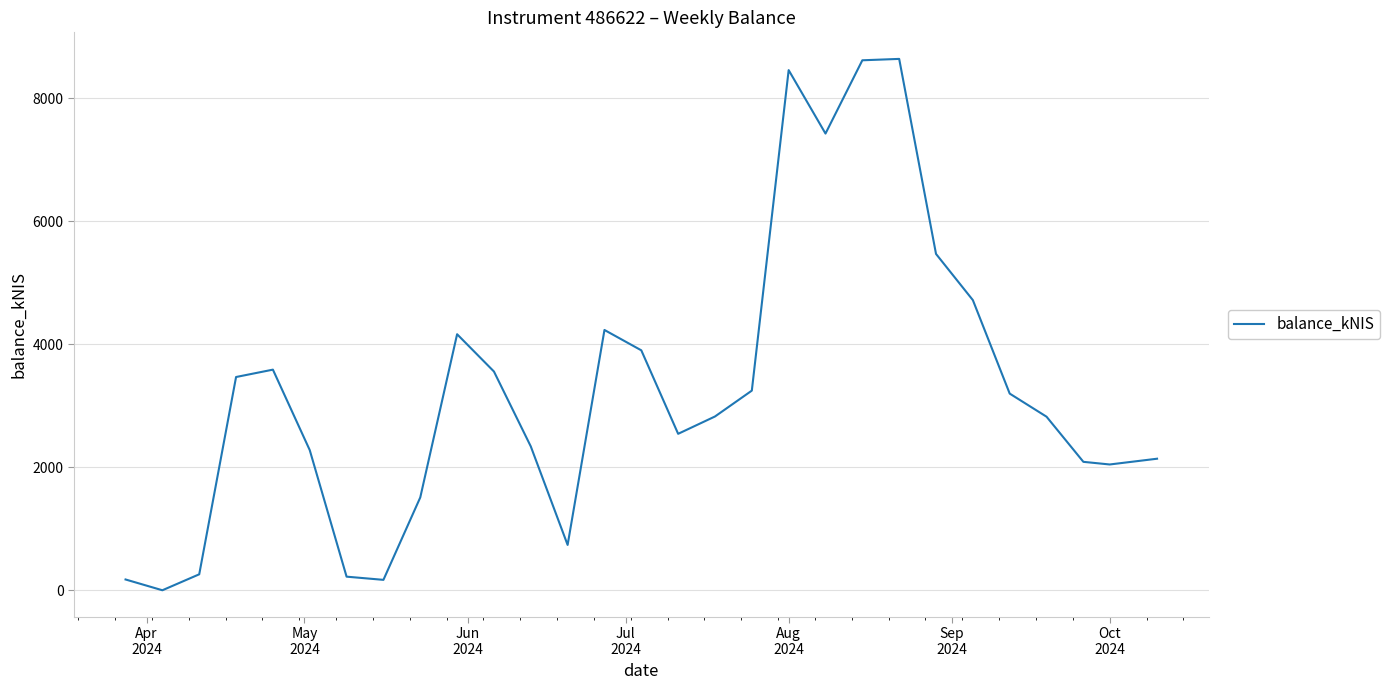

Does the chart display data point markers on the line(s)?

No